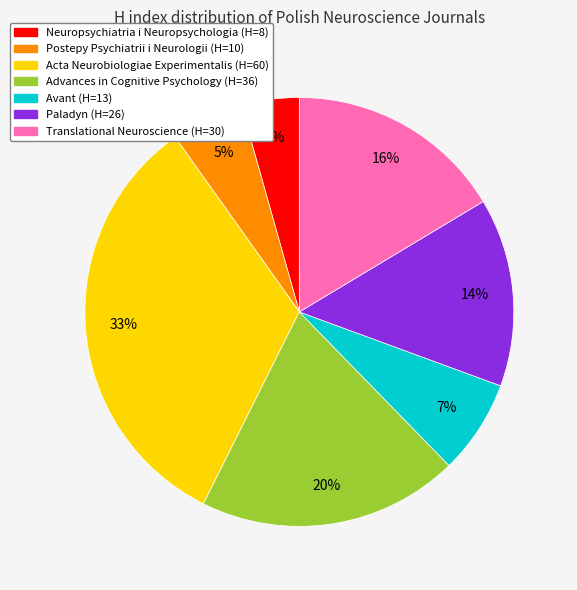

Rank the categories by value from lowest to highest.

Neuropsychiatria i Neuropsychologia, Postepy Psychiatrii i Neurologii, Avant, Paladyn, Translational Neuroscience, Advances in Cognitive Psychology, Acta Neurobiologiae Experimentalis